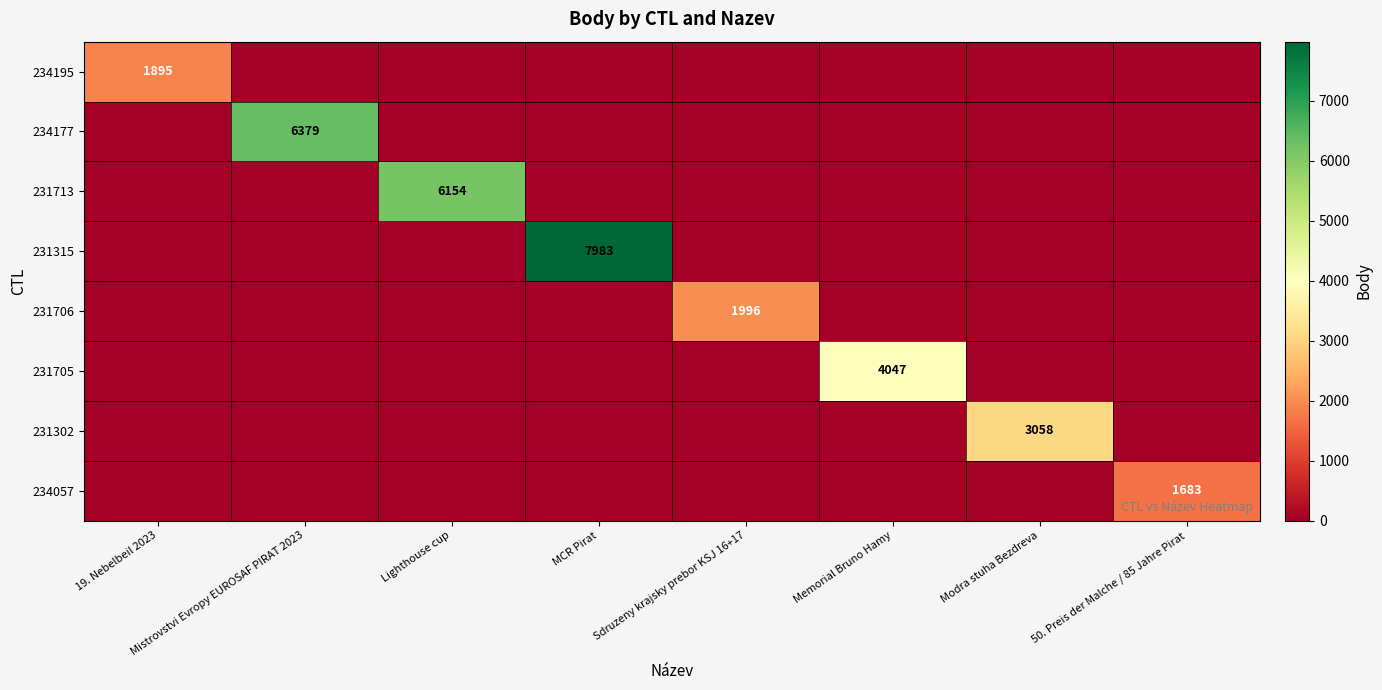

The 231706 series shows 1996 at Sdruzeny krajsky prebor KSJ 16+17. True or false?

True